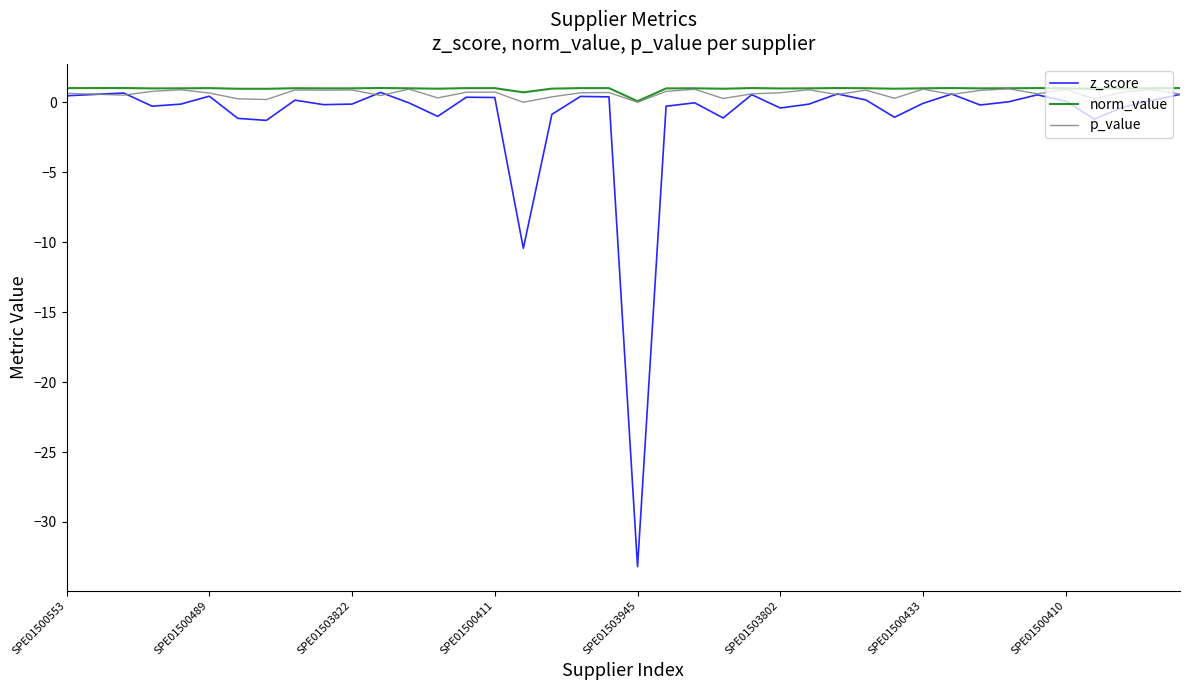

Does the chart have visible grid lines?

No